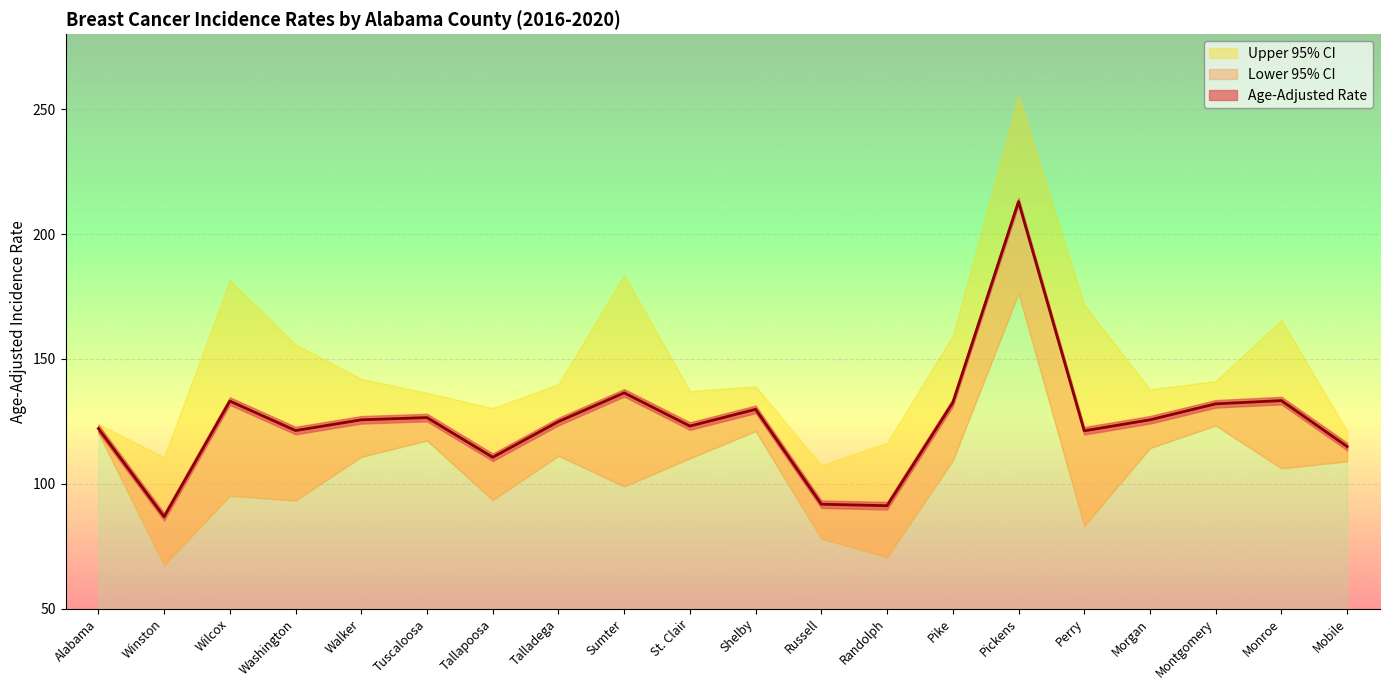

True or false: Upper 95% CI and Age-Adjusted Rate cross at least once.

False